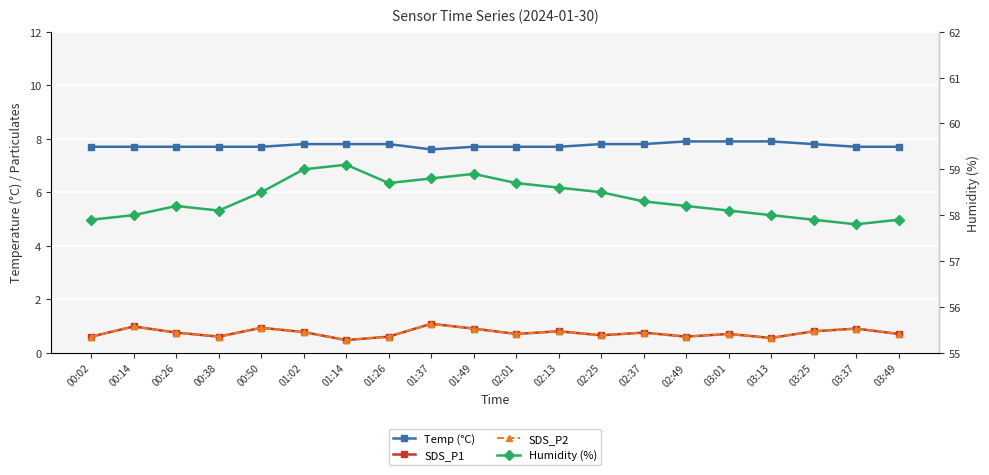

True or false: Temp (°C) and Humidity (%) intersect in this chart.

False